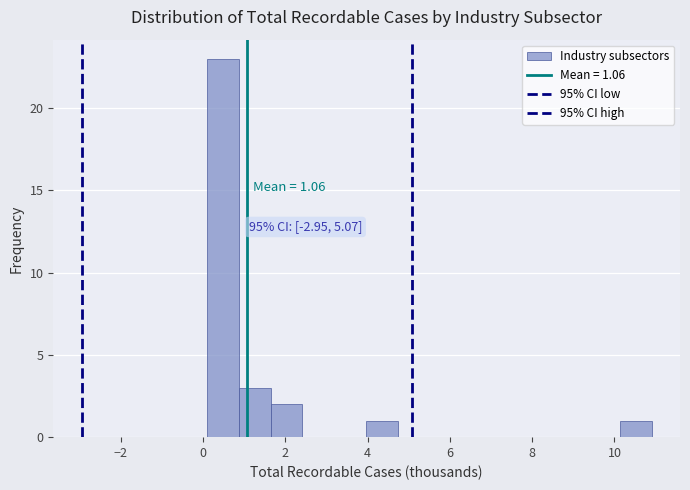

Read against the x-axis, roughly where is the centre of the tallest bar?

0.4